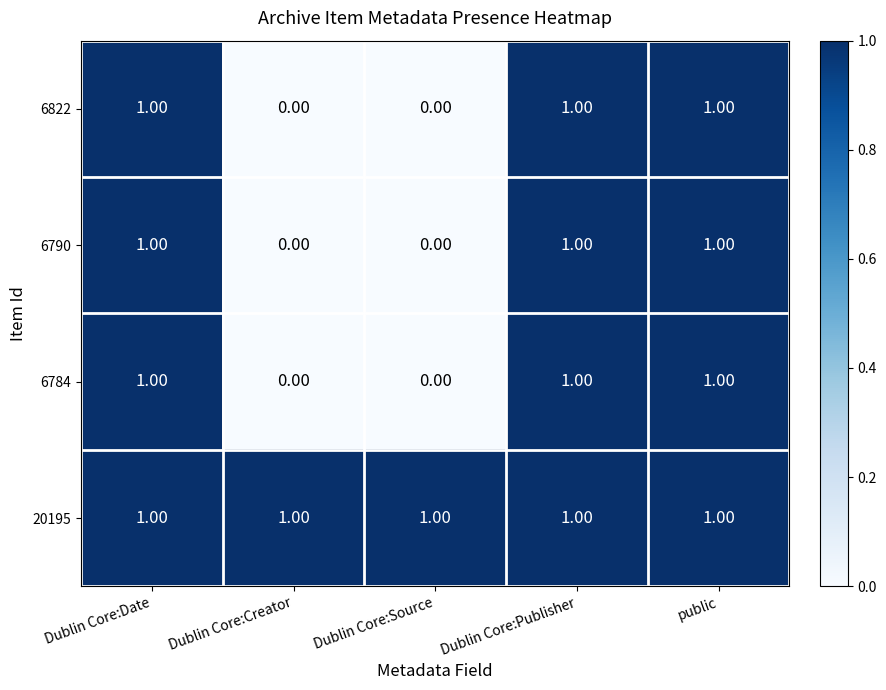

What is the sum of all 20195 values?

5